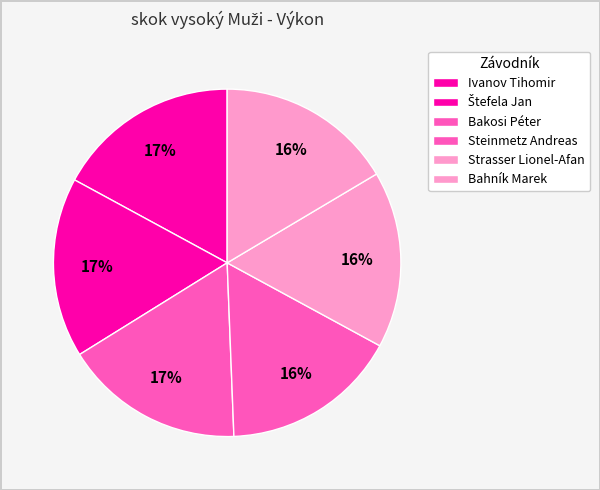

How many slices are in this pie chart?

6